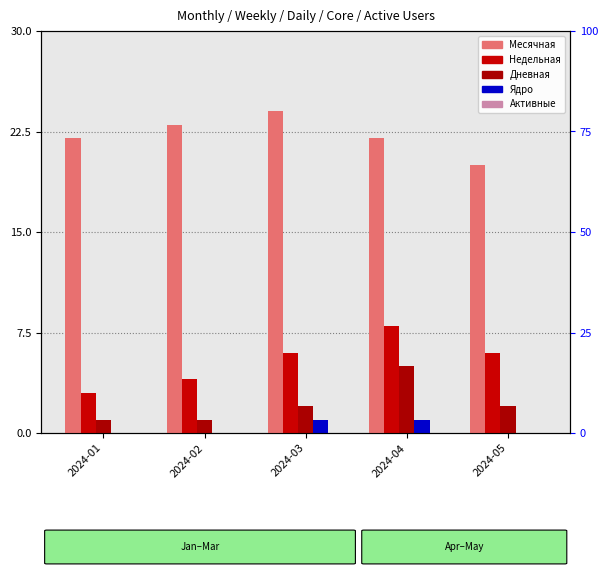

What are all the series names shown in the legend?

Месячная, Недельная, Дневная, Ядро, Активные